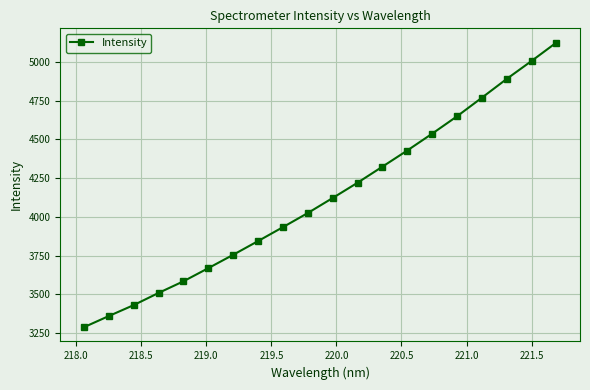

What is the greatest value displayed?

5124.1